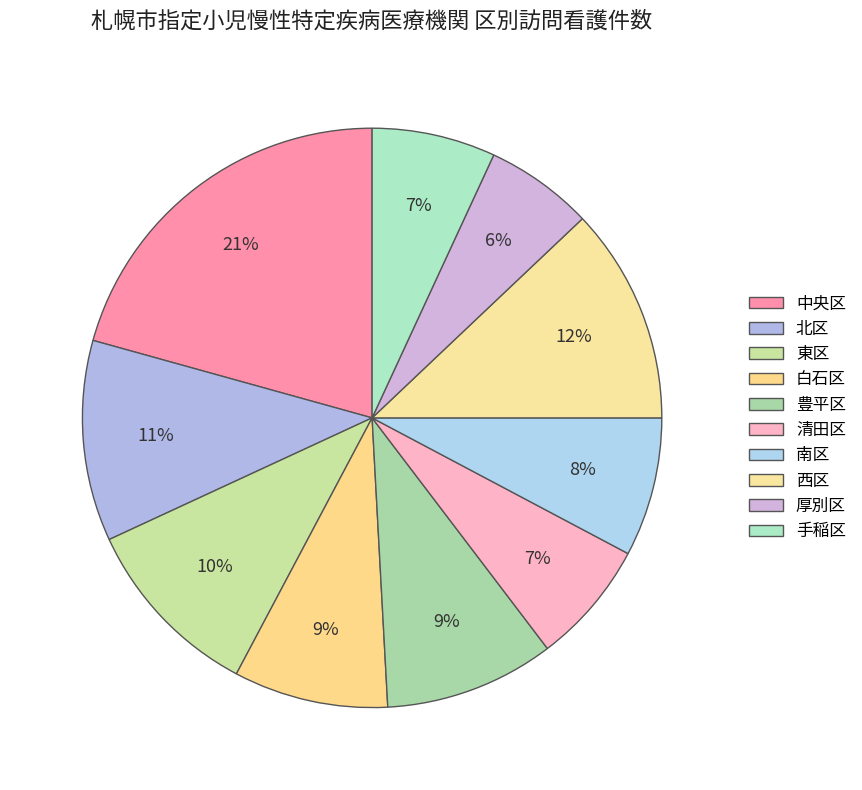

Approximately how many times larger is the value at 手稲区 compared to 白石区?

0.8